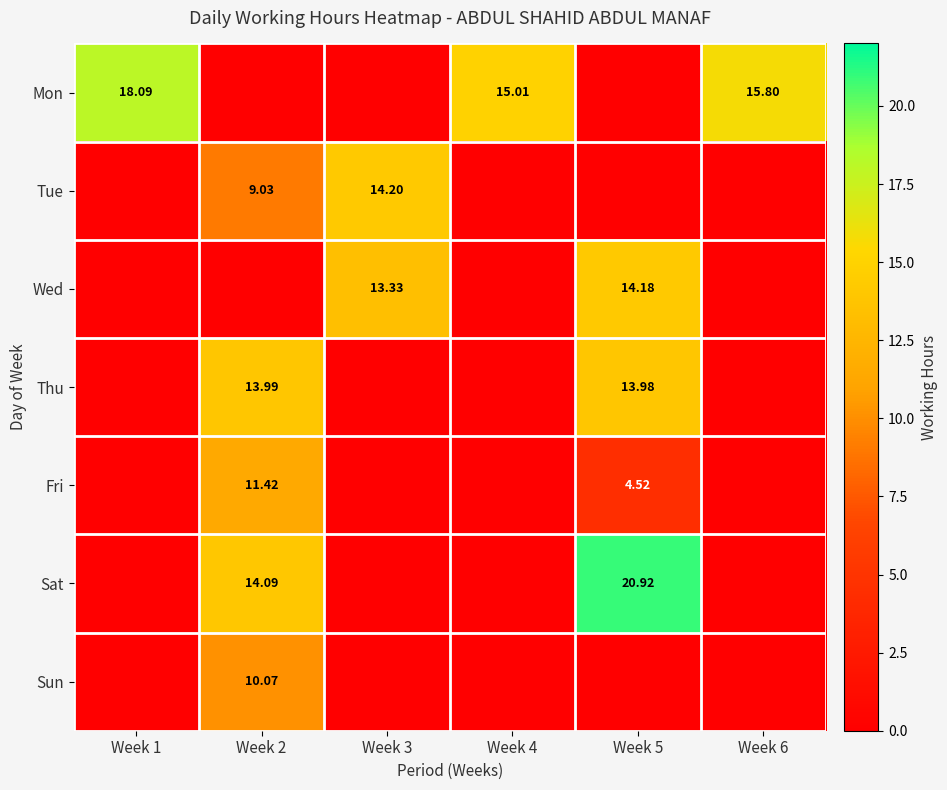

The Thu series shows 19.5 at Week 2. True or false?

False